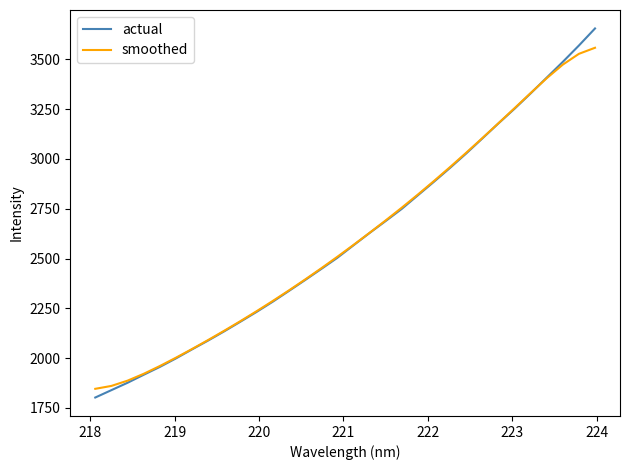

What is the maximum value for smoothed?

3558.1